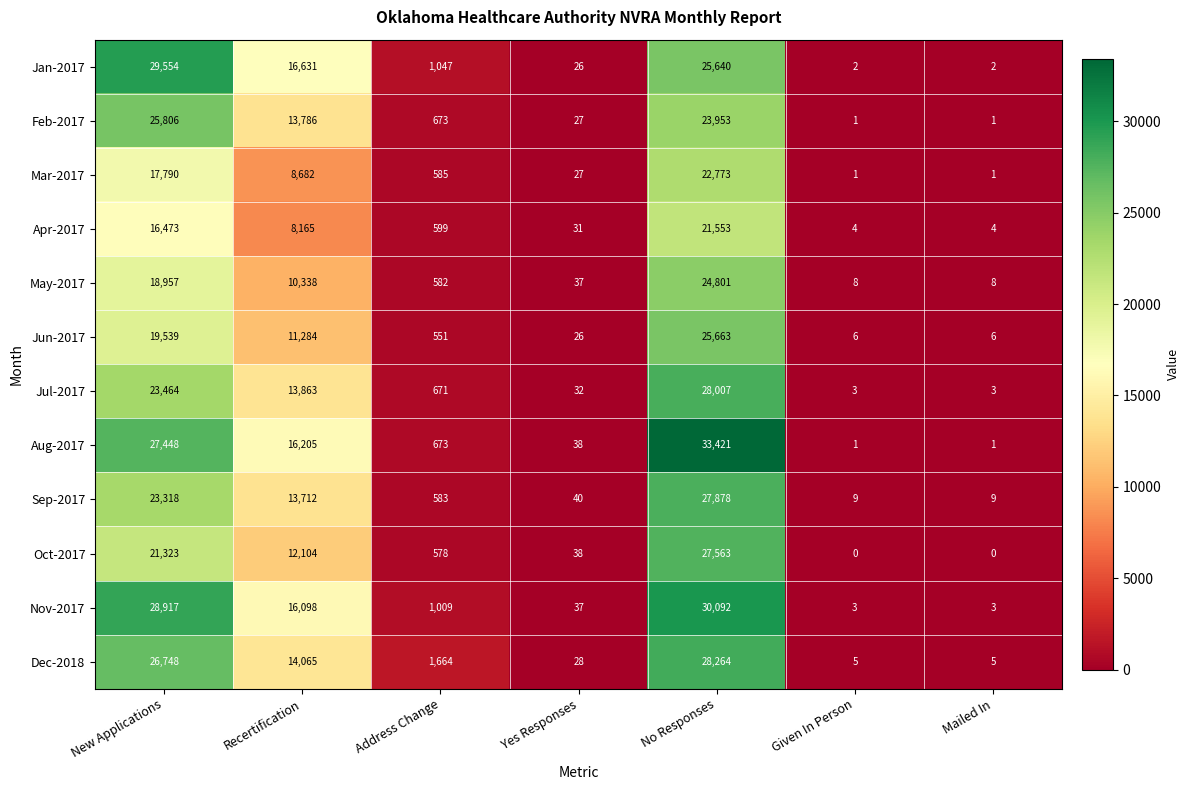

What is the difference between the maximum and minimum values in the Jun-2017 series?

25657